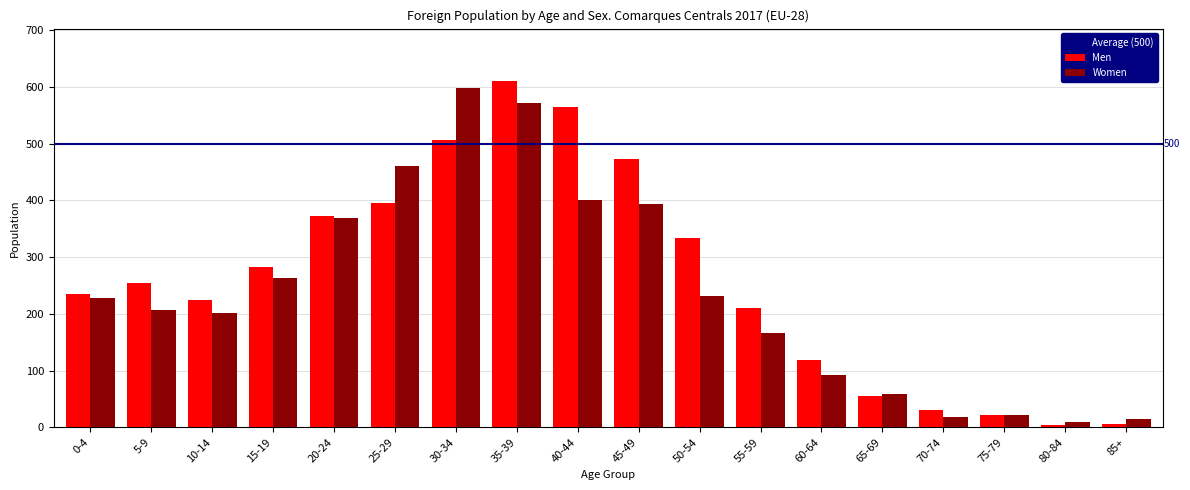

What is the sum of all Men values?

4698